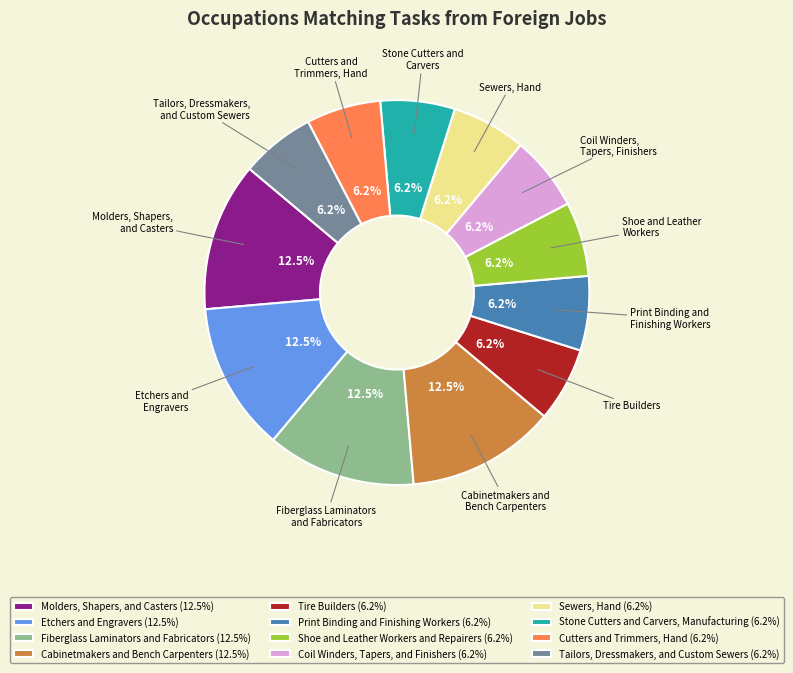

What percentage is the Tailors, Dressmakers, and Custom Sewers slice, to the nearest percent?

6%